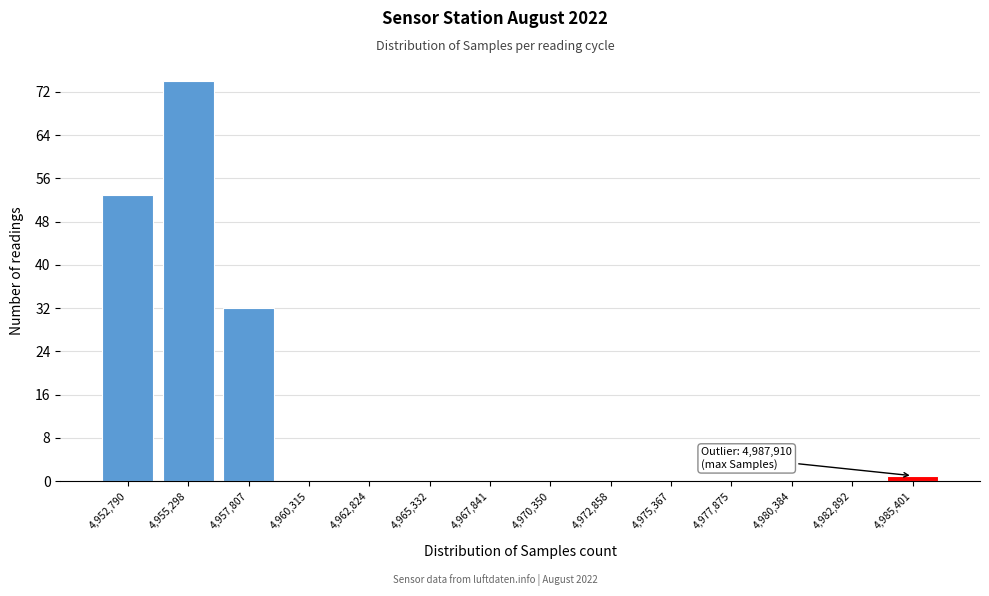

Reading left to right, what are all the values shown in this chart?

4,952,790=53	4,955,298=74	4,957,807=32	4,960,315=0	4,962,824=0	4,965,332=0	4,967,841=0	4,970,350=0	4,972,858=0	4,975,367=0	4,977,875=0	4,980,384=0	4,982,892=0	4,985,401=1